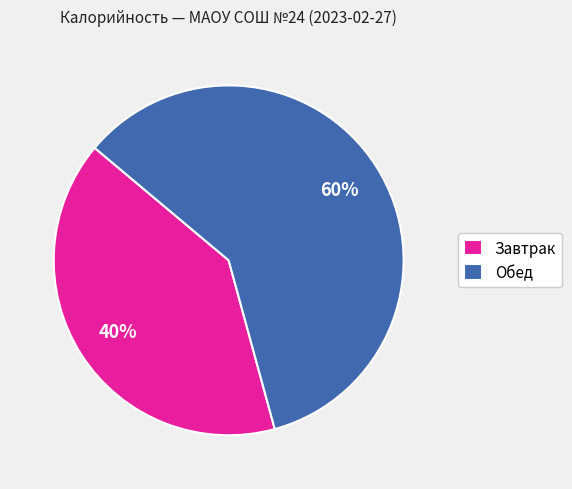

To the nearest percent, what is the average slice percentage?

50%